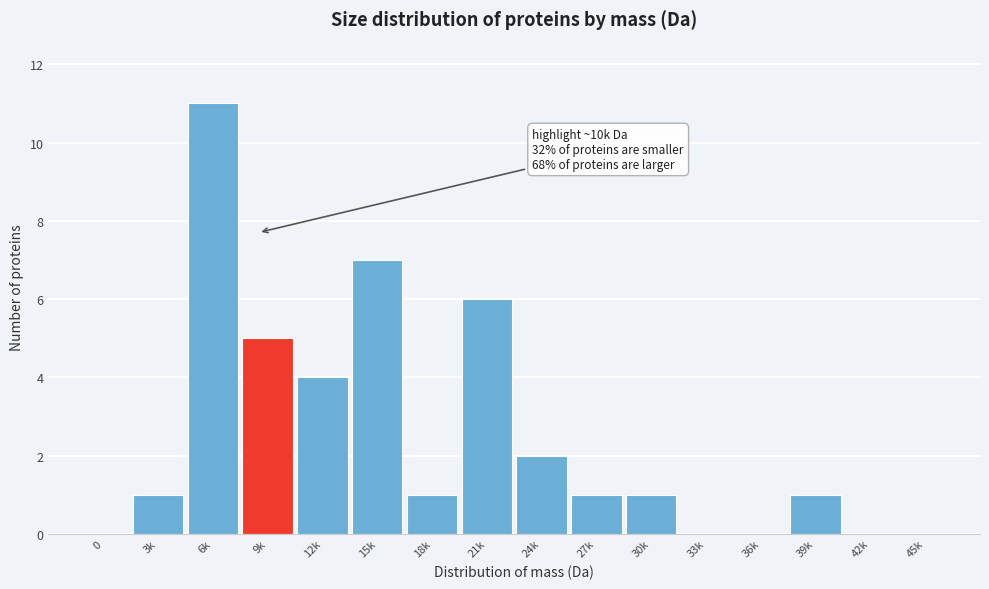

Reading left to right, list all the values displayed in this chart.

0=0	3k=1	6k=11	9k=5	12k=4	15k=7	18k=1	21k=6	24k=2	27k=1	30k=1	33k=0	36k=0	39k=1	42k=0	45k=0